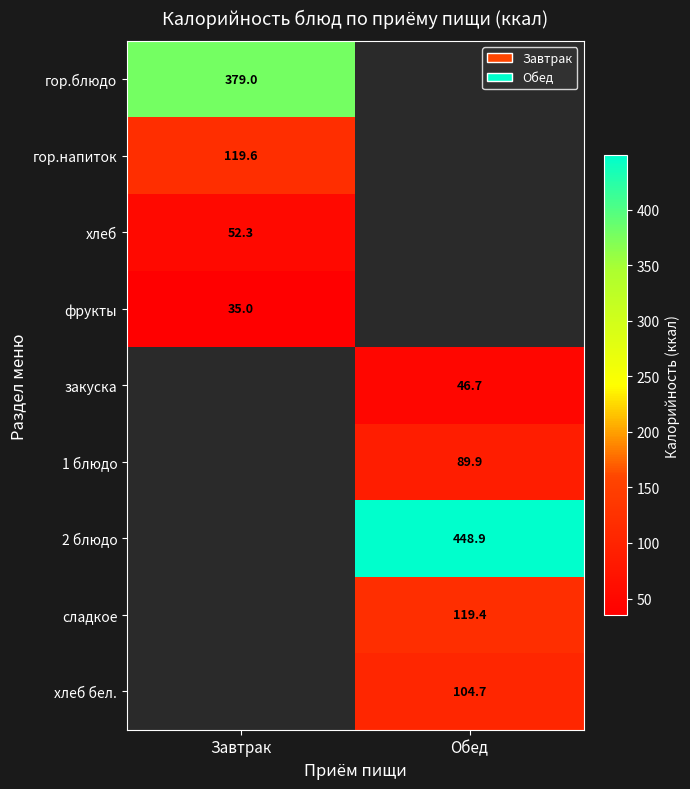

Is the value of хлеб бел. at Завтрак greater than the value of закуска at Обед?

No